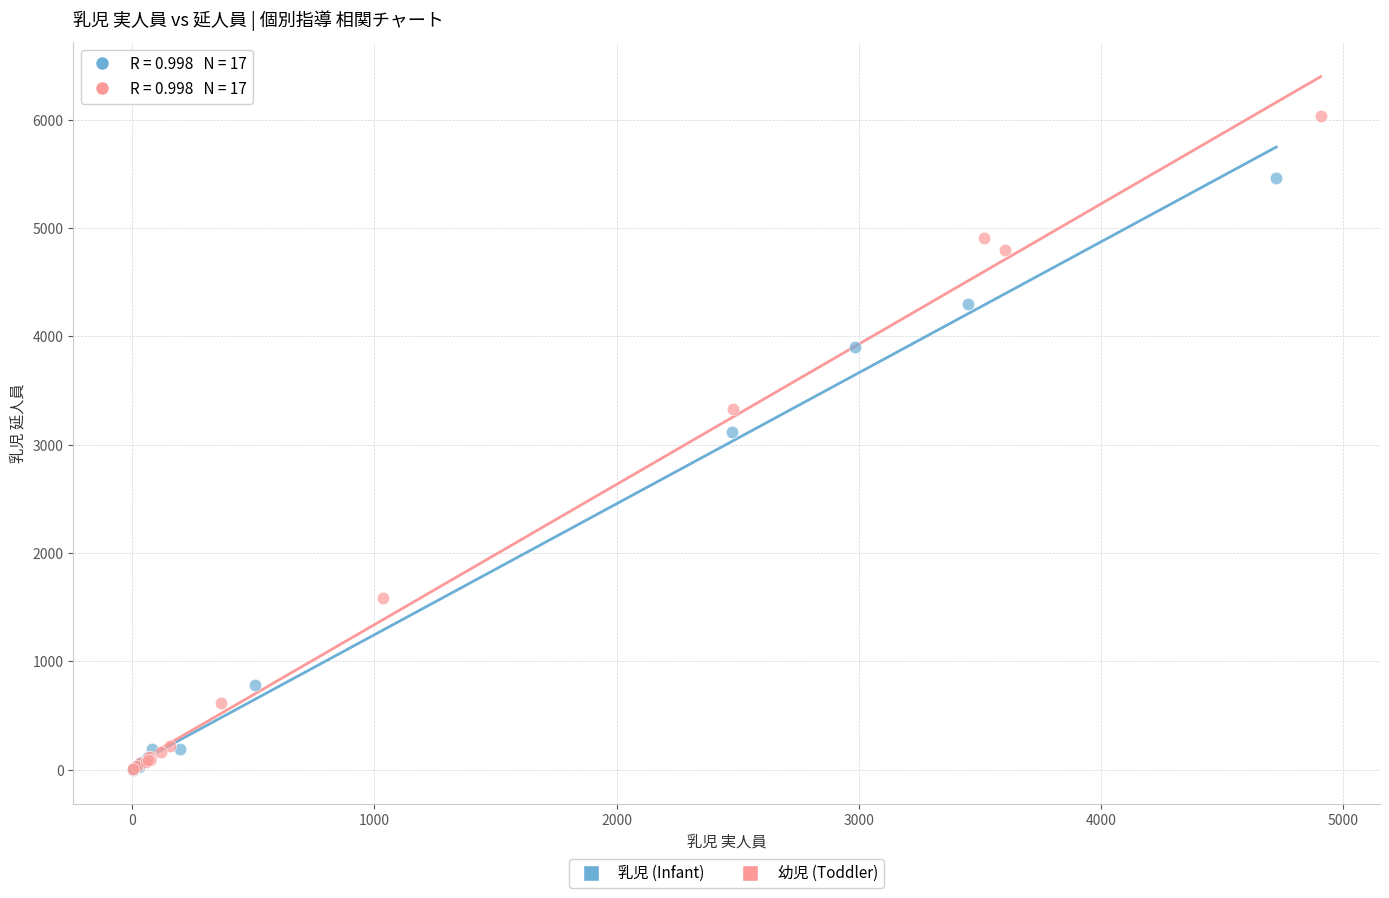

Which series reaches the maximum Y coordinate?

幼児 (Toddler)